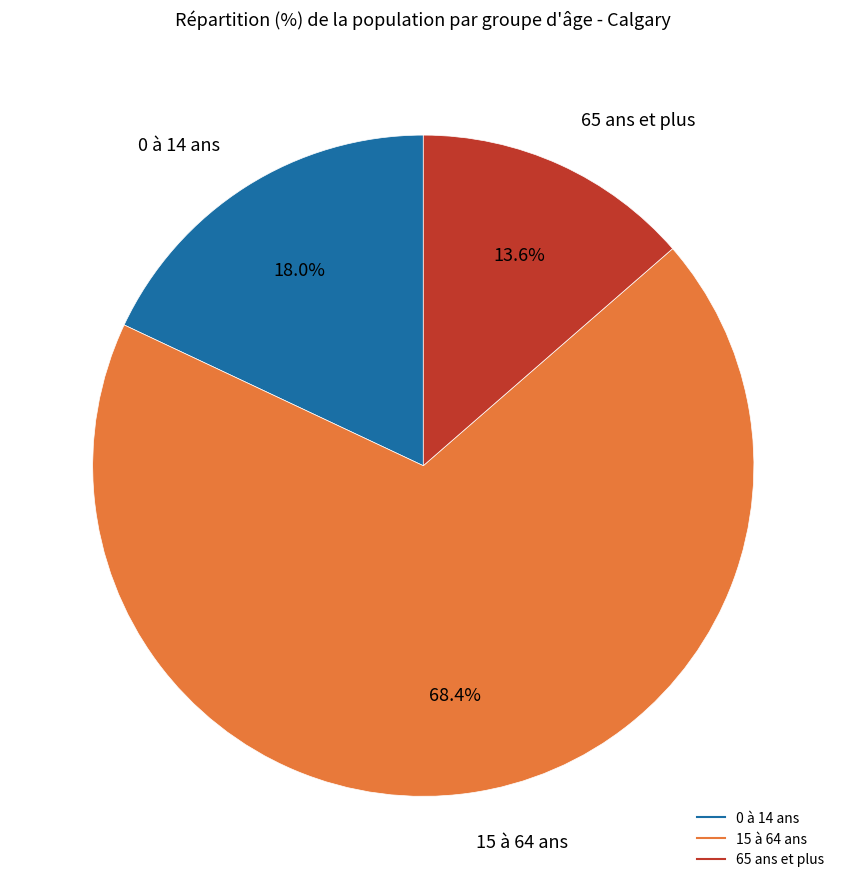

The 65 ans et plus slice represents 20% of the pie. True or false?

False